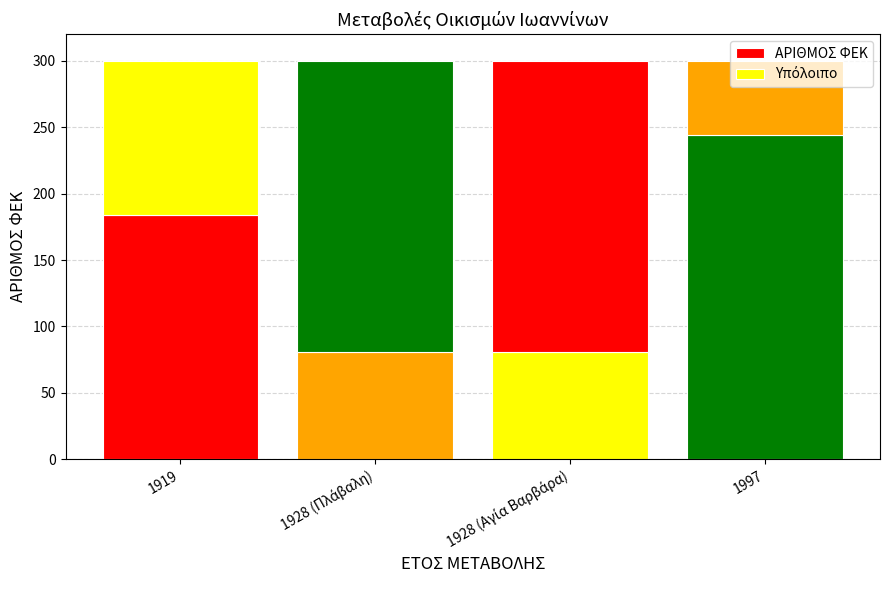

How many categories are shown in the chart?

4